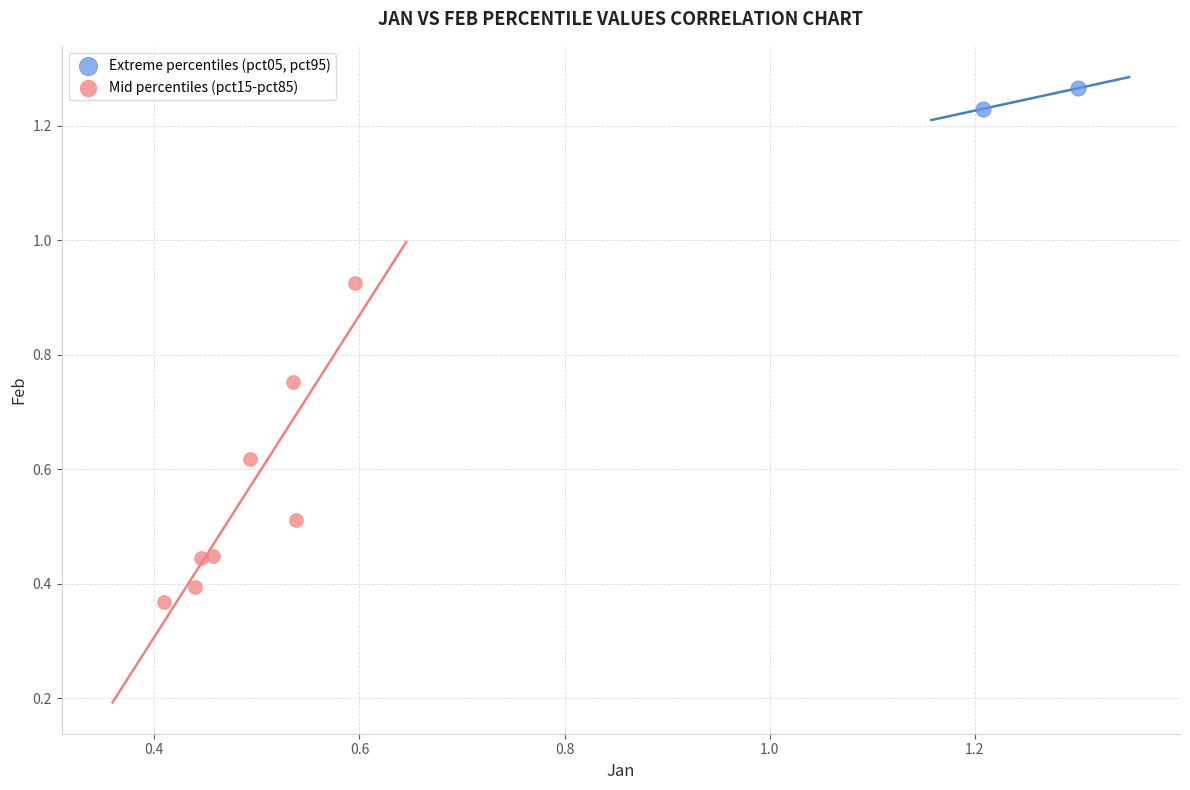

What are all the series names shown in the legend?

Extreme percentiles (pct05, pct95), Mid percentiles (pct15-pct85)